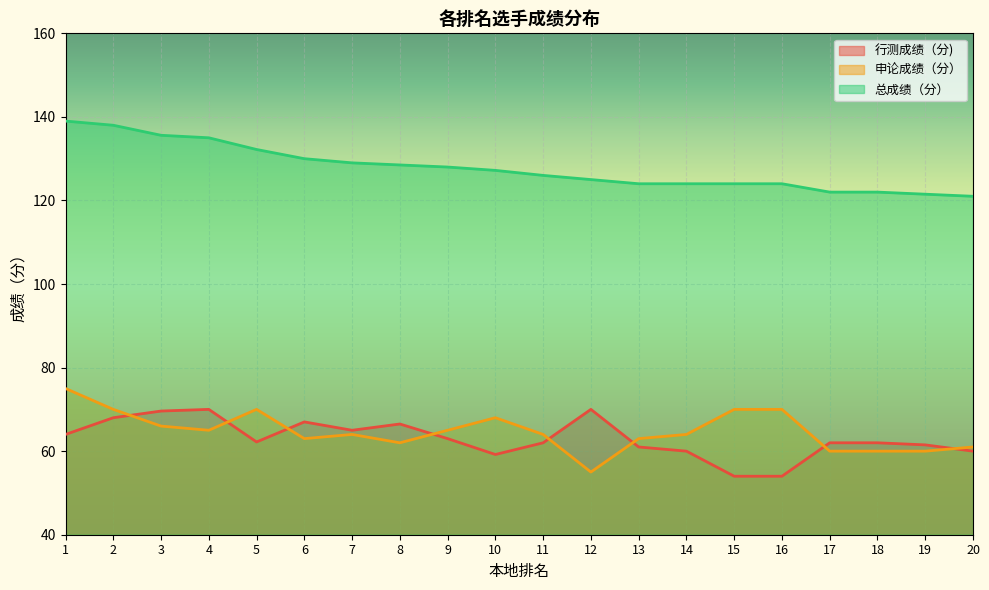

How many lines are shown in the chart?

3